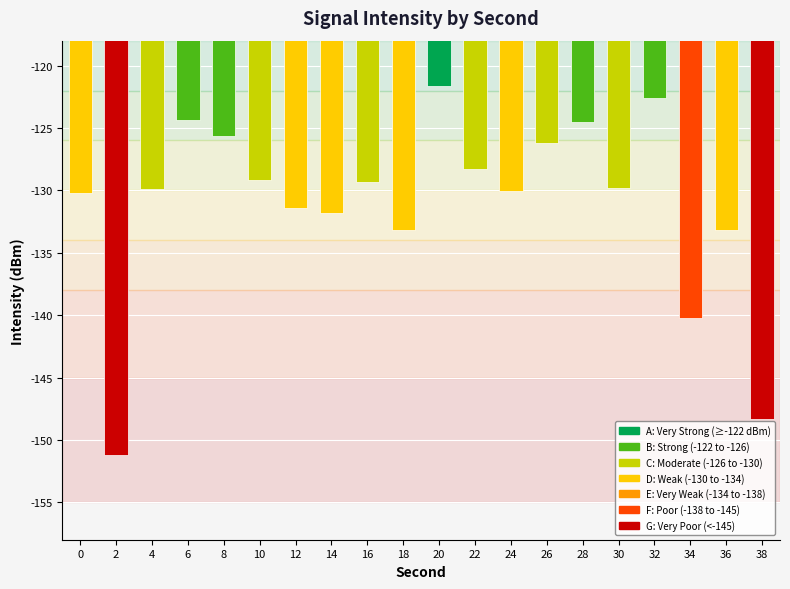

Between 6 and 36, which is larger?

6